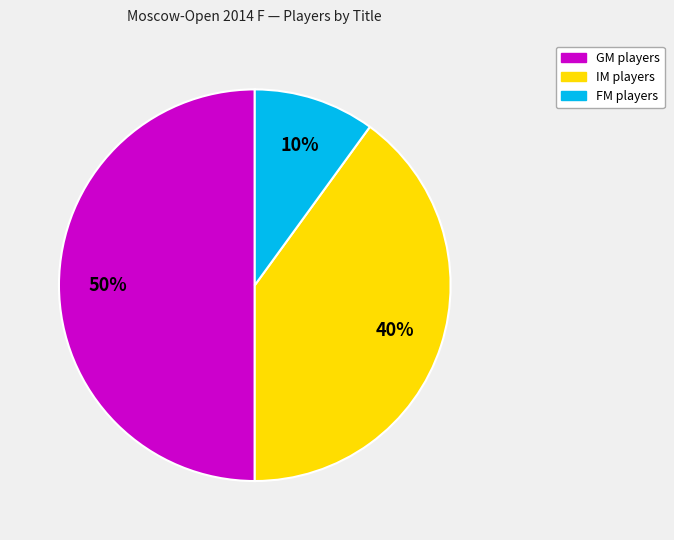

What is the ratio of the value at IM to the value at FM?

4.0